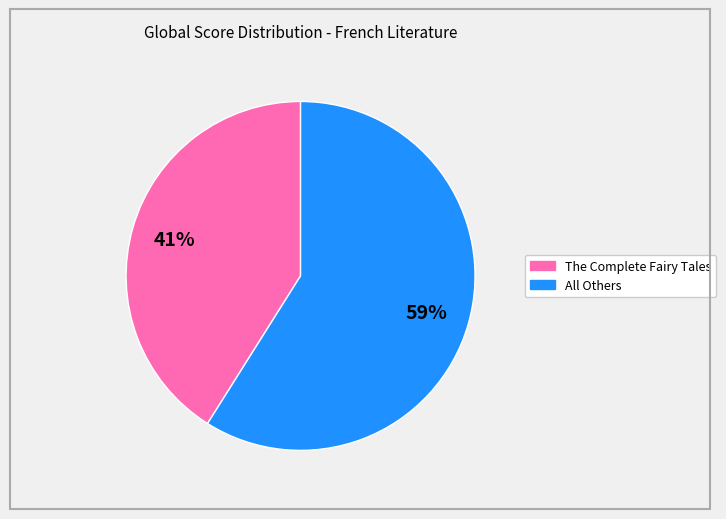

Is there any slice that represents more than half of the pie?

Yes